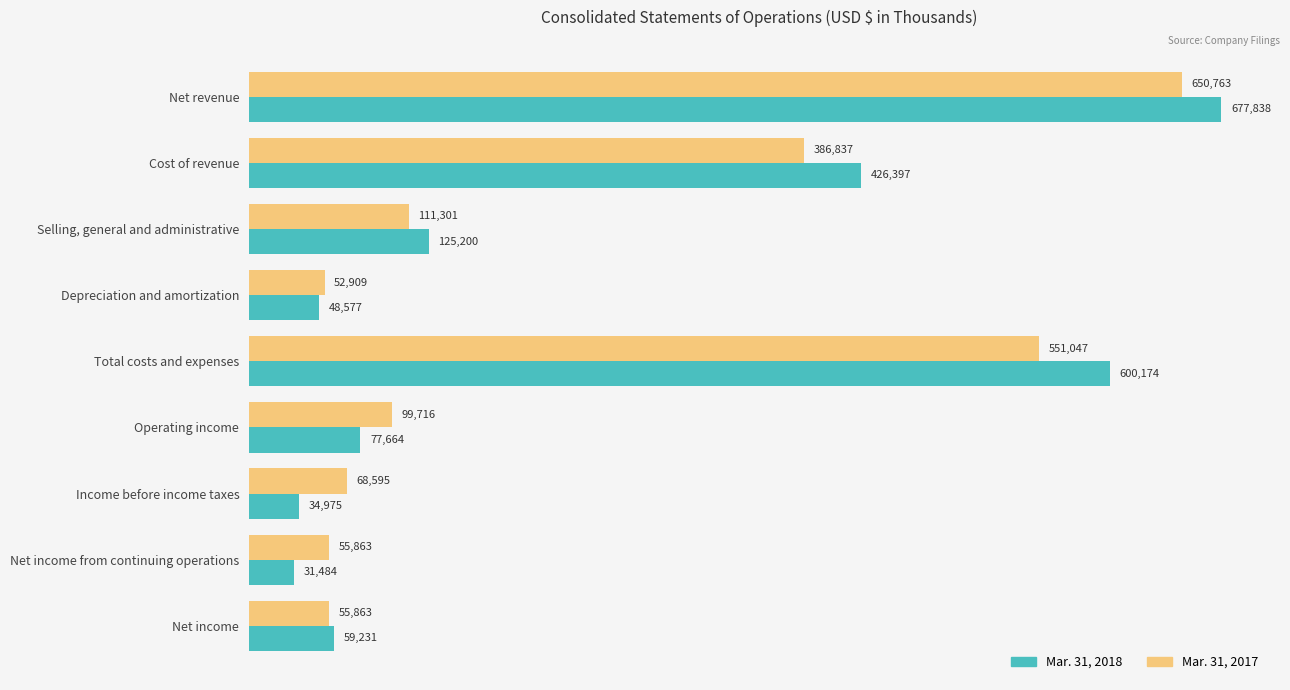

What is the minimum value for Mar. 31, 2017?

52909